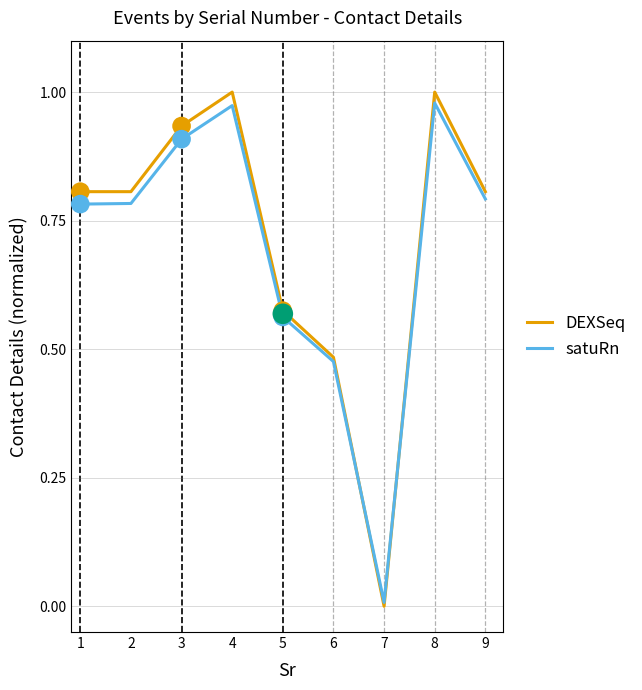

What is the total value across all series at 3?

1.8